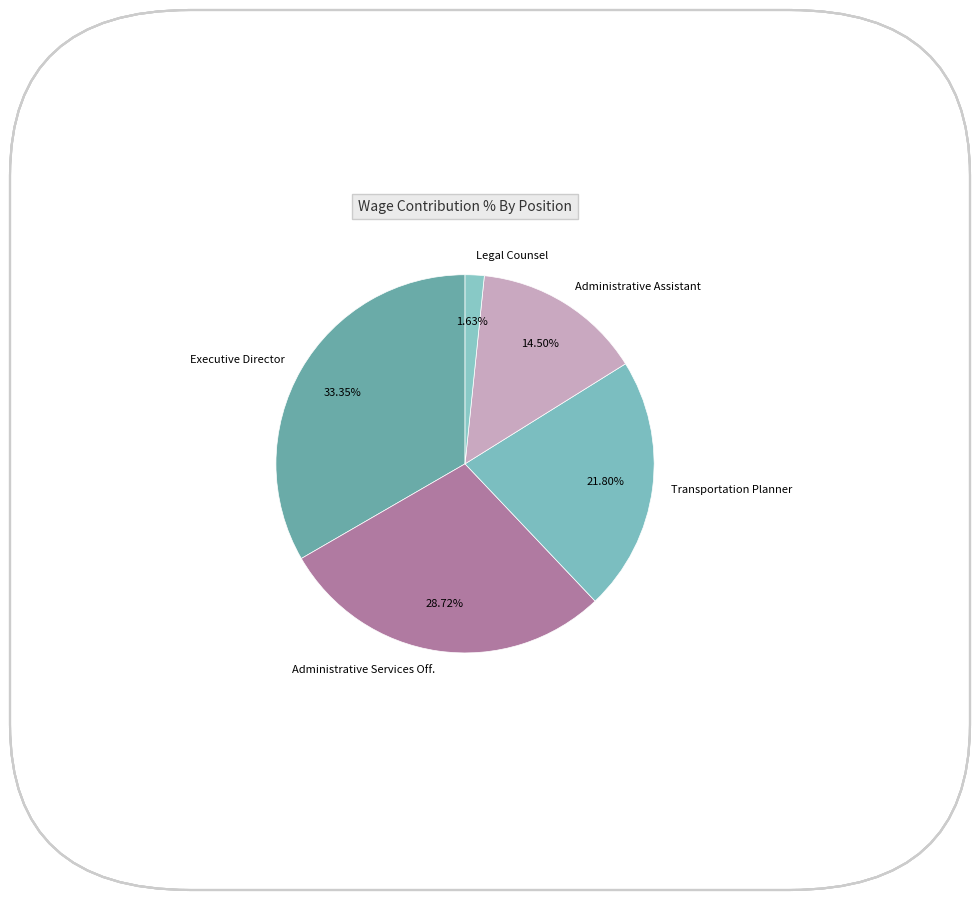

Does any single category account for the majority?

No